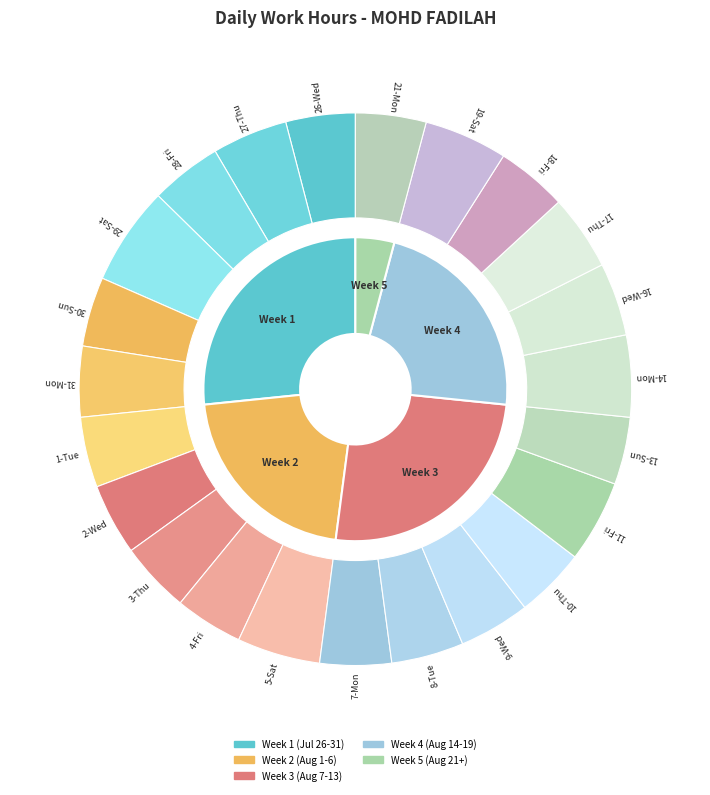

The 18-Fri slice represents 4% of the pie. True or false?

True